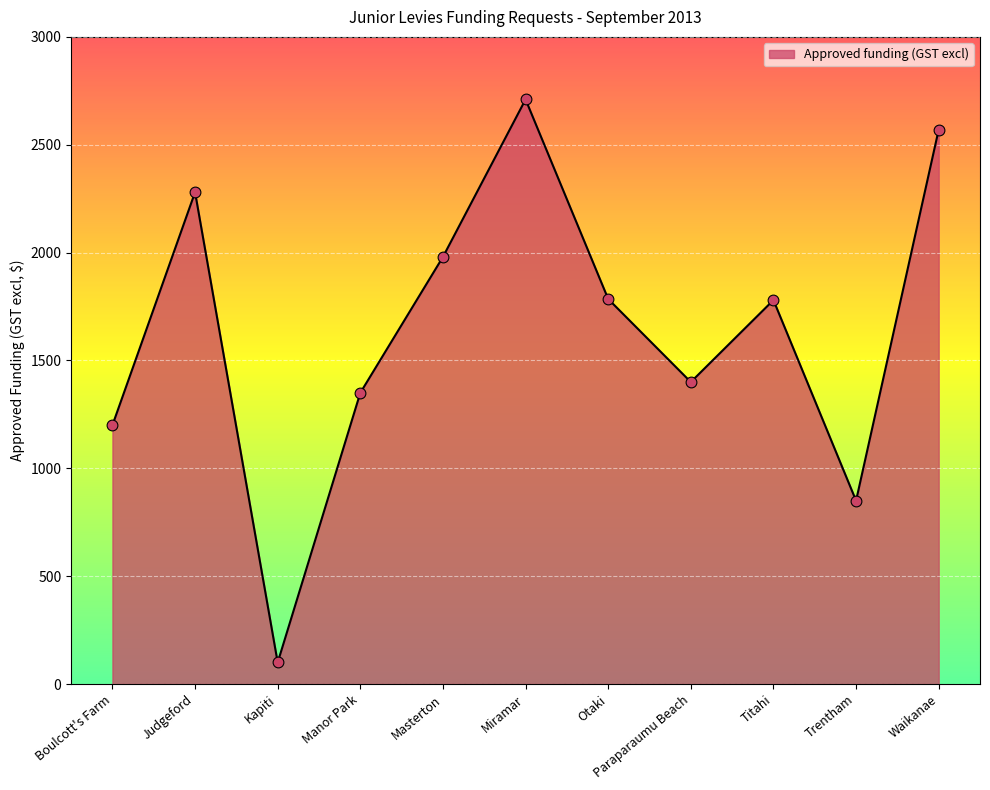

Which has a higher value, Judgeford or Titahi?

Judgeford